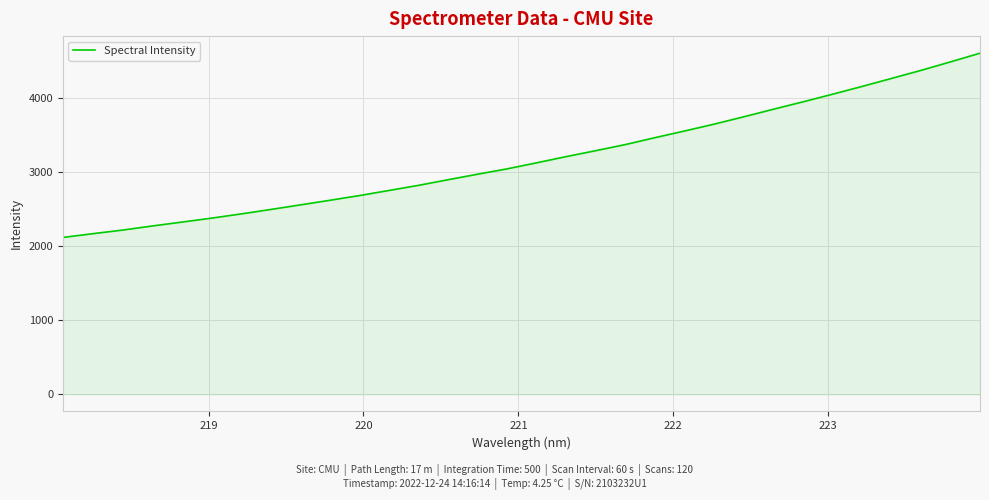

What is the greatest value displayed?

4600.2